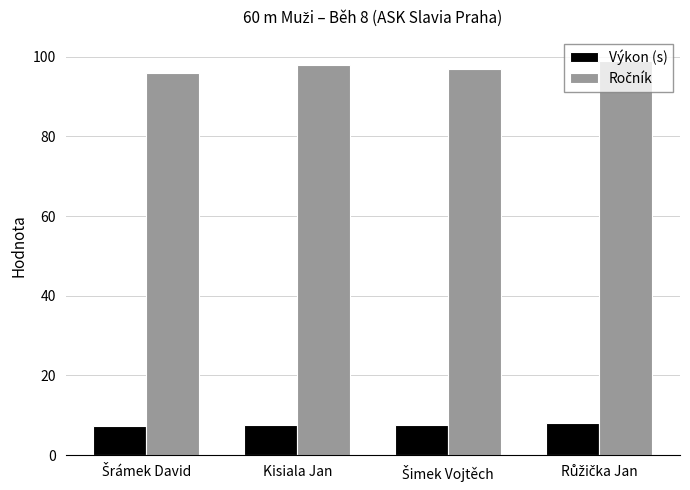

What is the average value of the Výkon (s) series?

7.5